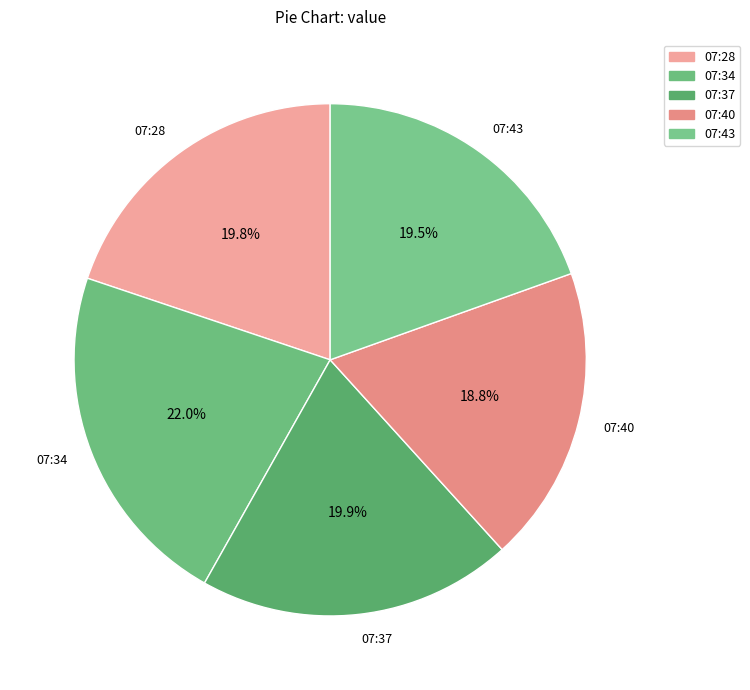

Between 07:37 and 07:34, which is larger?

07:34